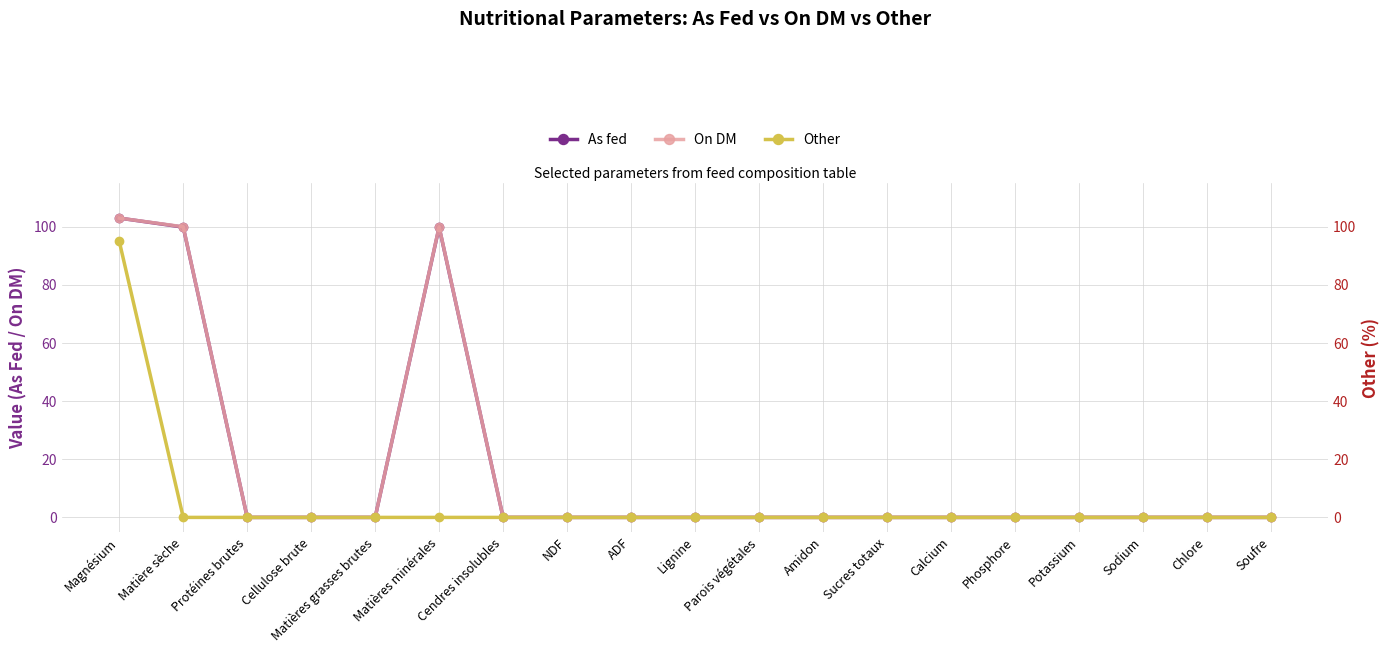

At which category is the sum across all series the highest?

Magnésium